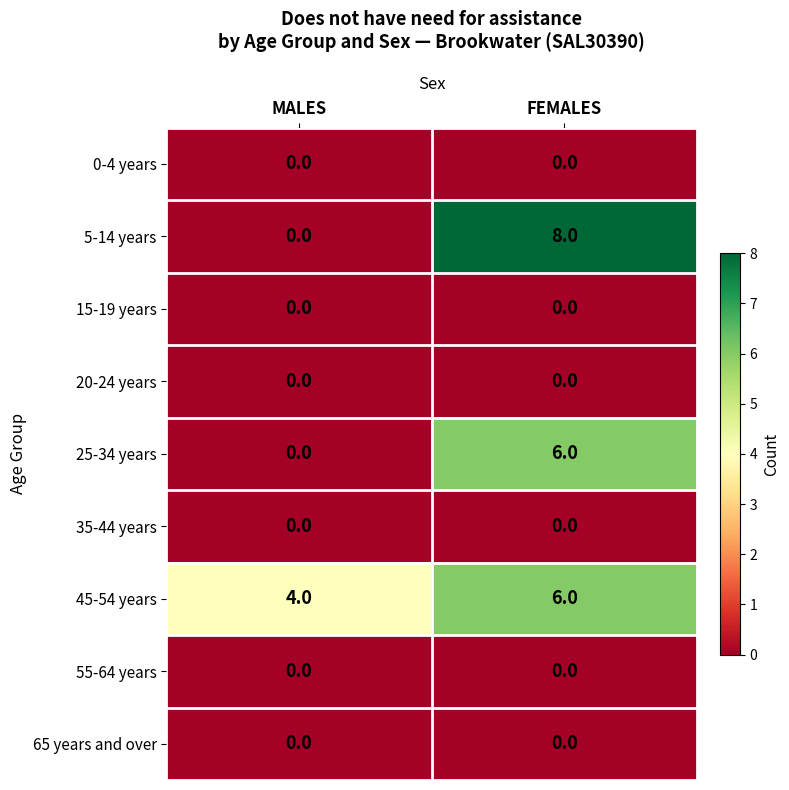

What is the average value of the 45-54 years series?

5